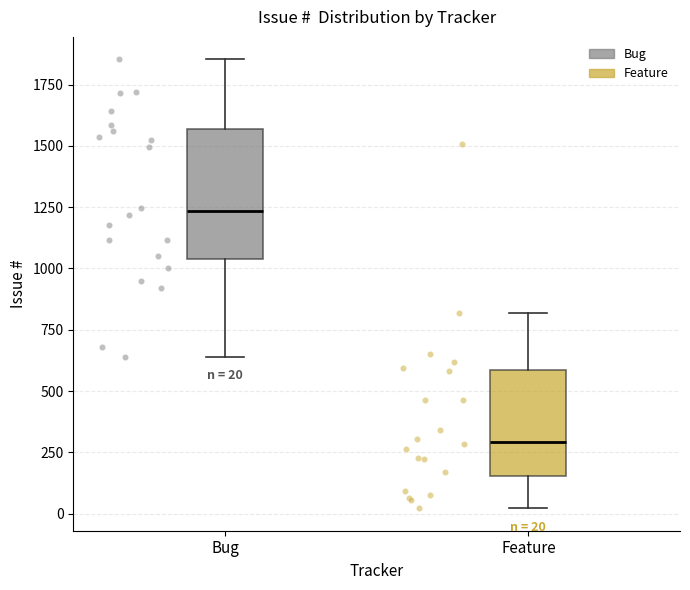

Which box is the tallest, from its lower edge to its upper edge?

Bug